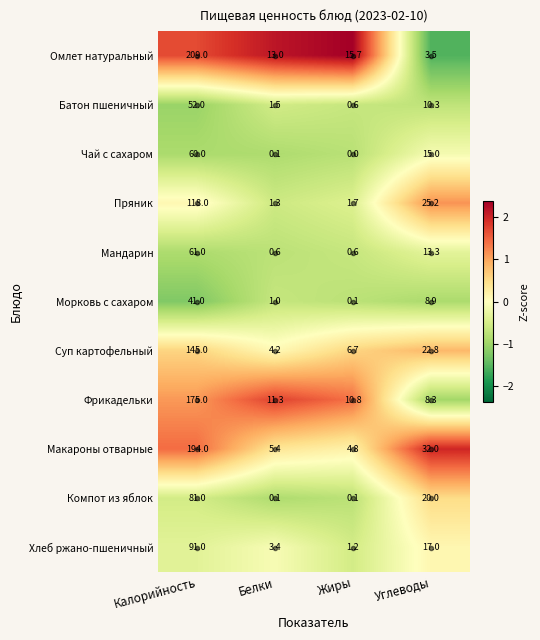

Rank the series at Углеводы from lowest to highest value.

Омлет натуральный, Фрикадельки, Морковь с сахаром, Батон пшеничный, Мандарин, Чай с сахаром, Хлеб ржано-пшеничный, Компот из яблок, Суп картофельный, Пряник, Макароны отварные